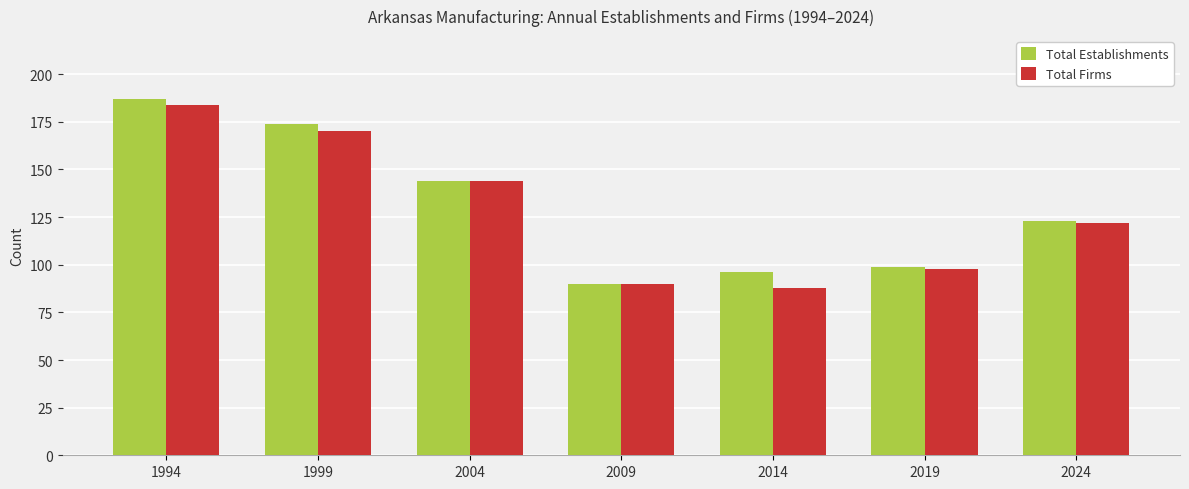

What is the sum of all Total Firms values?

896